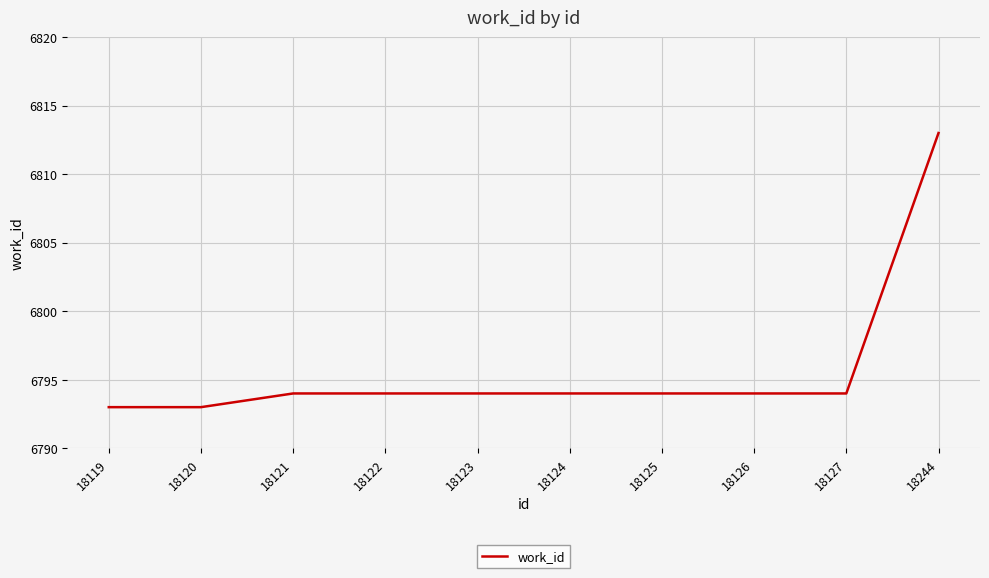

What is the greatest value displayed?

6813